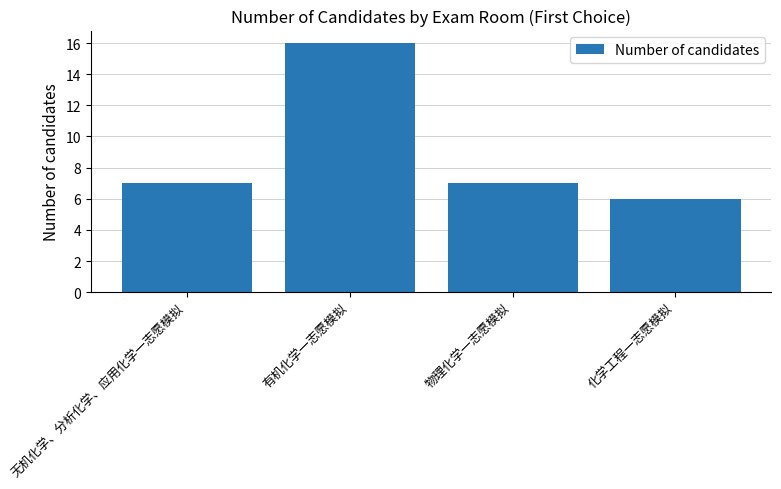

The chart shows a value of 4 at 有机化学一志愿模拟. True or false?

False